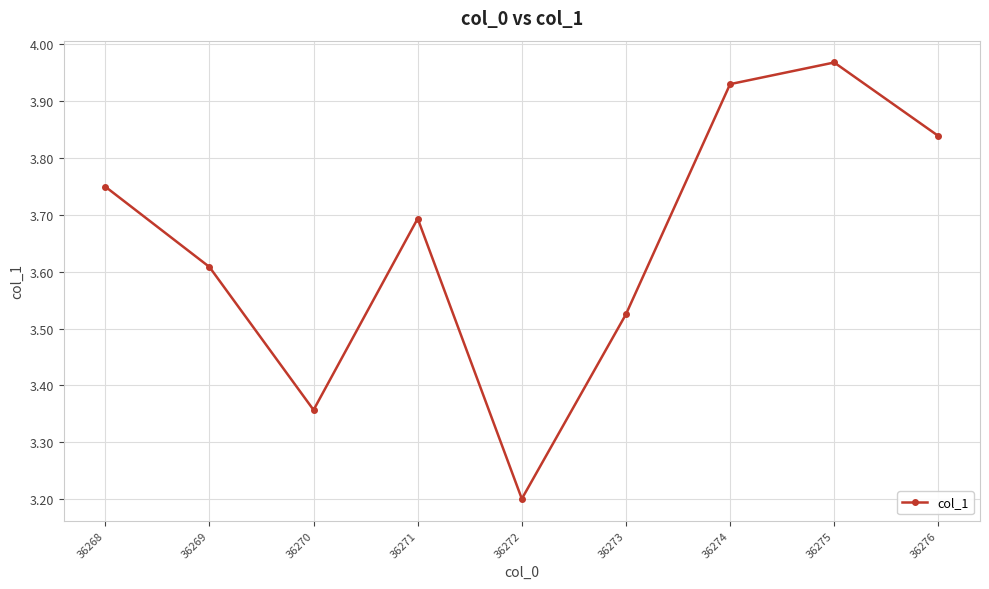

Rank the categories by value from highest to lowest.

36275, 36274, 36276, 36268, 36271, 36269, 36273, 36270, 36272